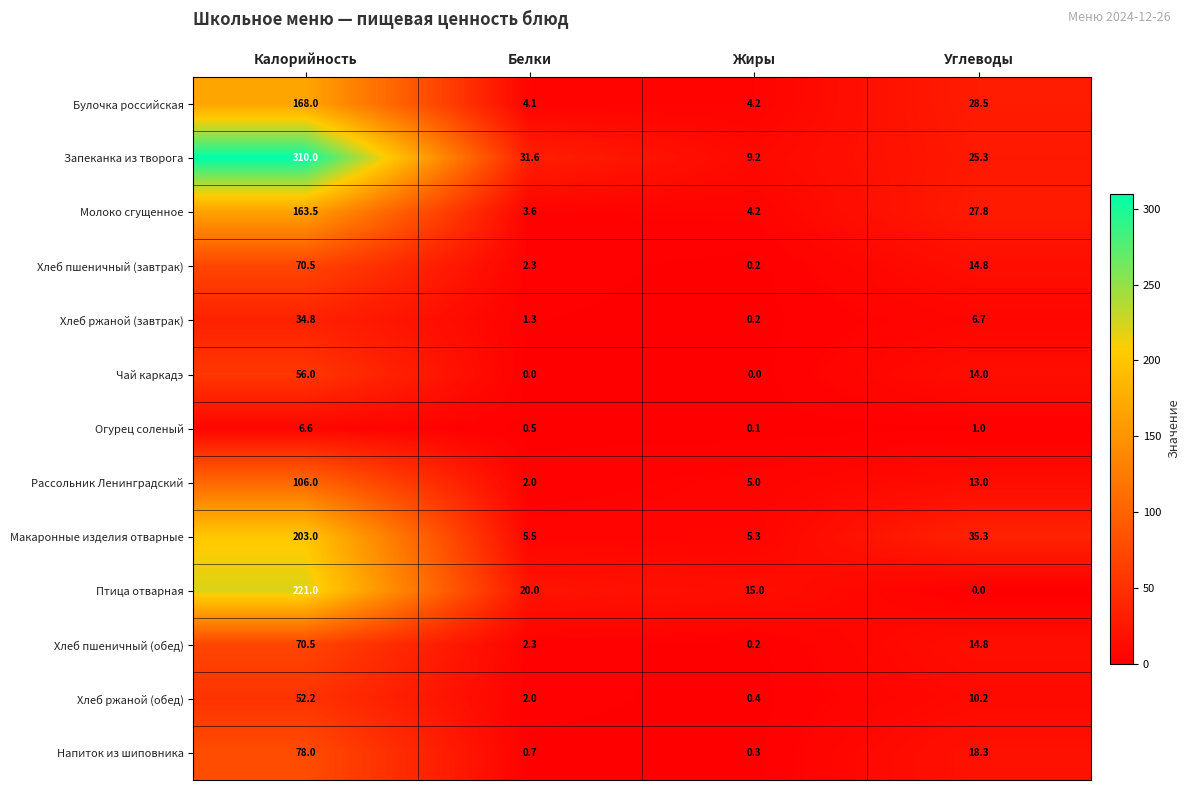

What is the greatest value displayed?

310.0